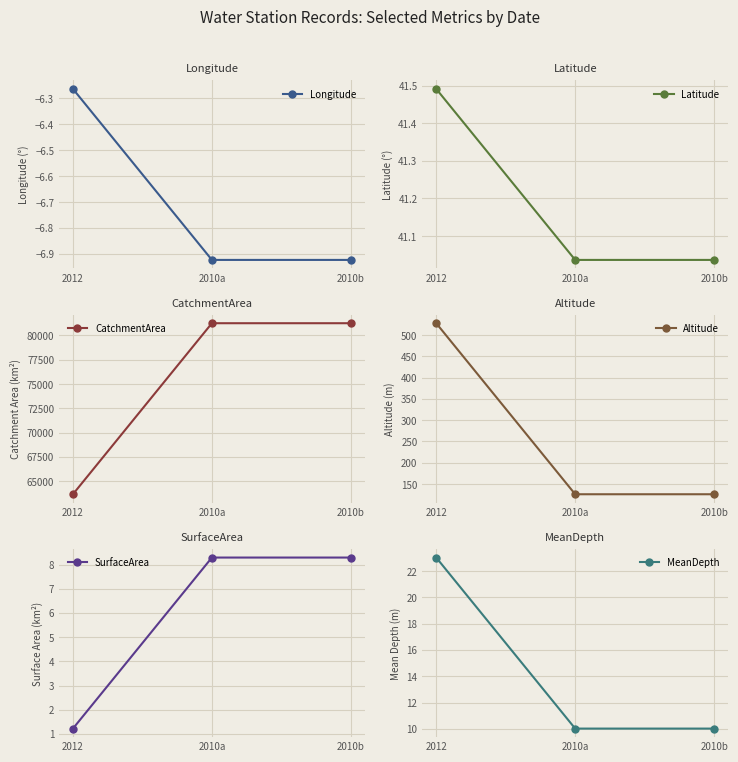

List the series in order of their peak value, highest first.

CatchmentArea, Altitude, Latitude, MeanDepth, SurfaceArea, Longitude